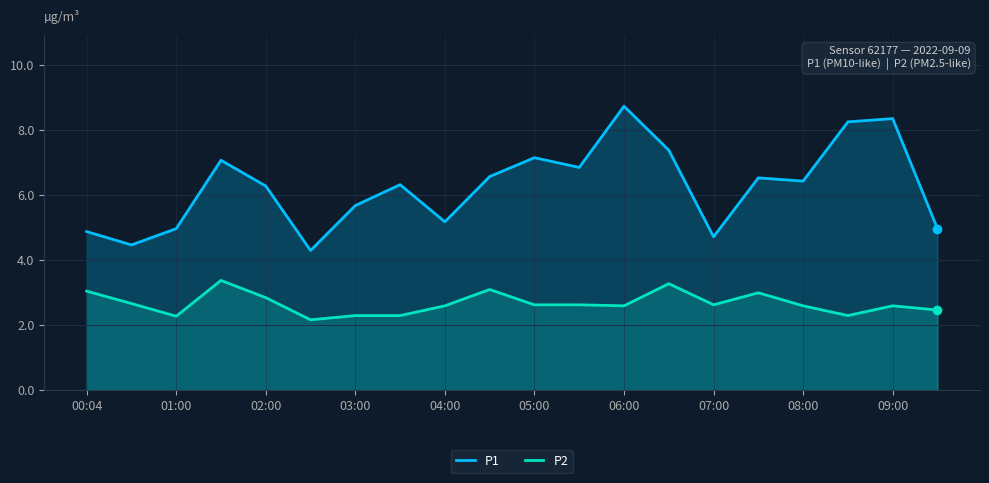

What is the smallest value displayed?

2.2